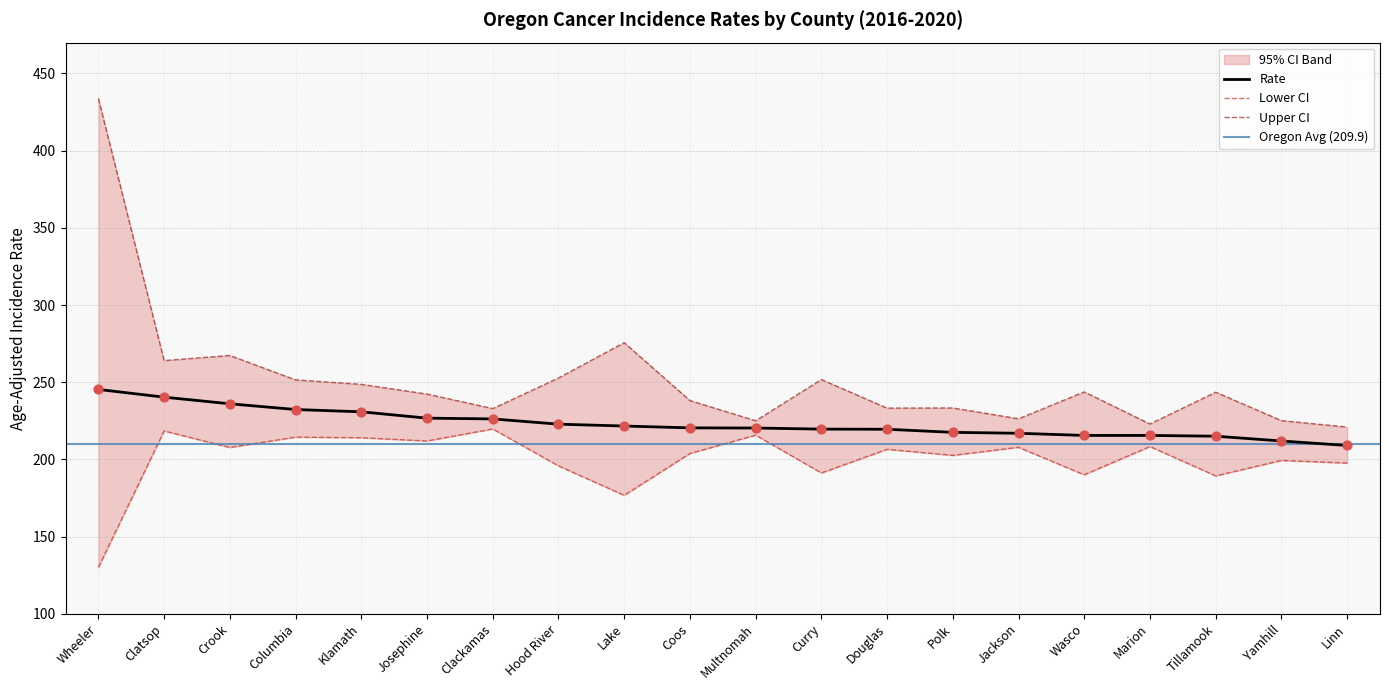

The Rate series shows 221.6 at Lake. True or false?

True